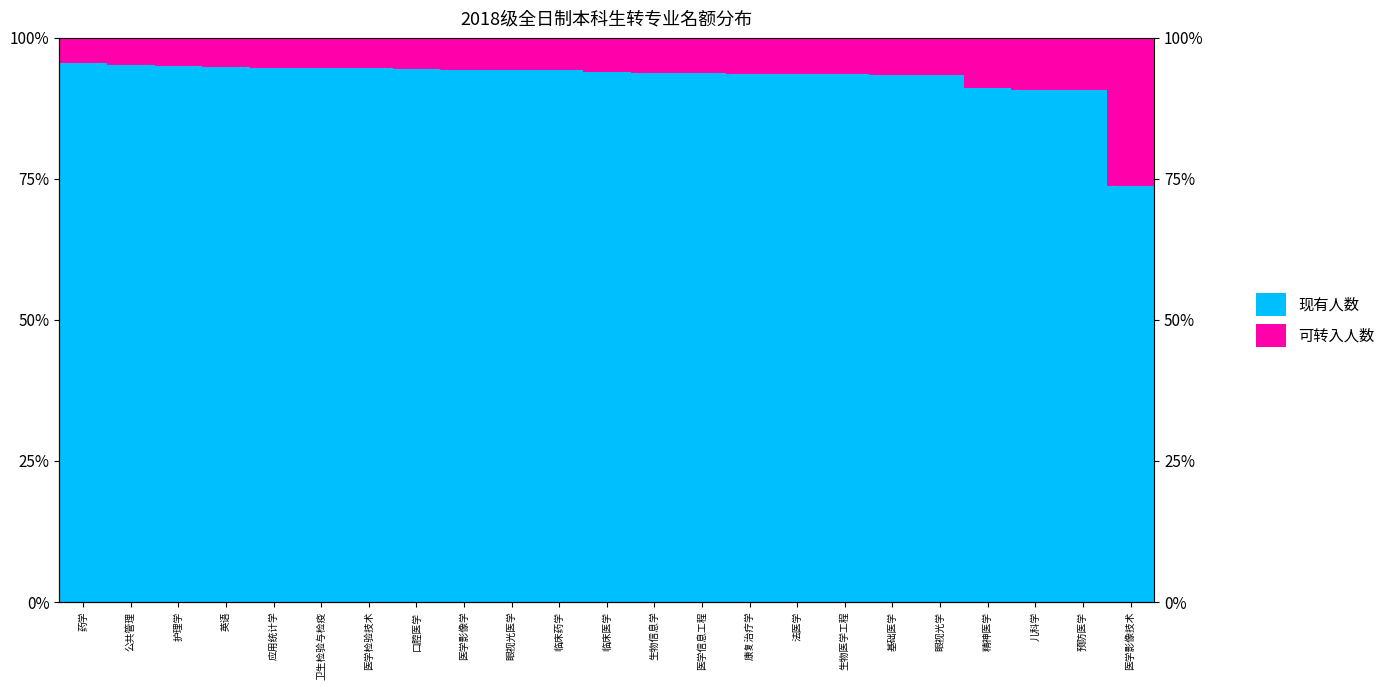

Count the number of categories in the chart.

23